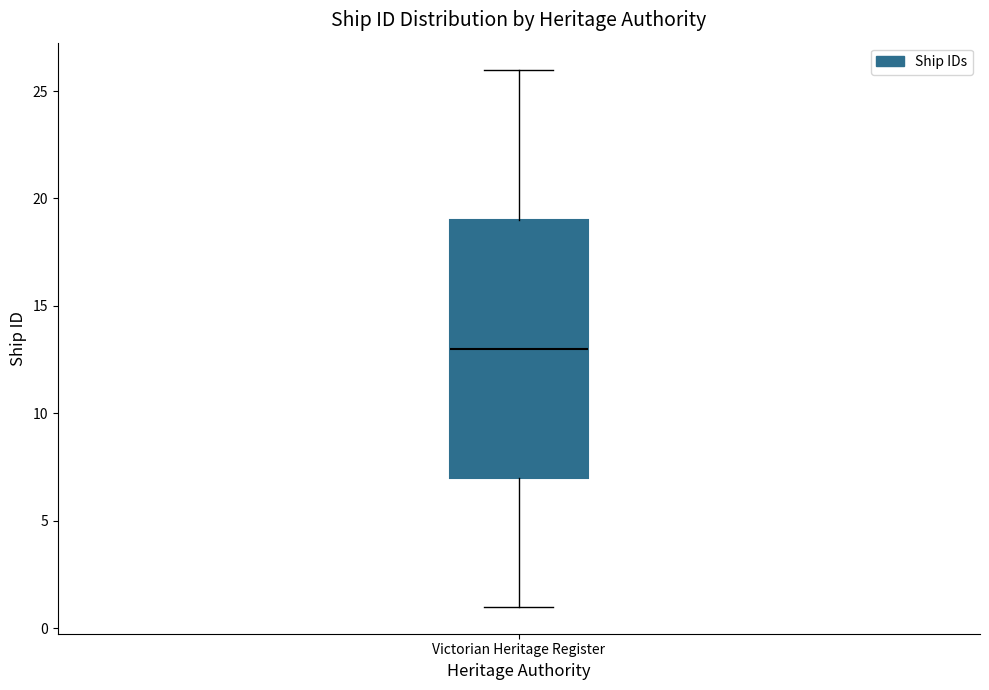

Transcribe this box plot: give where the median line is, the range the box spans, and where the two whiskers end, as read against the y-axis. The values are not printed on the chart, so give them approximately, as read against the axis.

median 13, box 7 to 19, whiskers 1 to 26